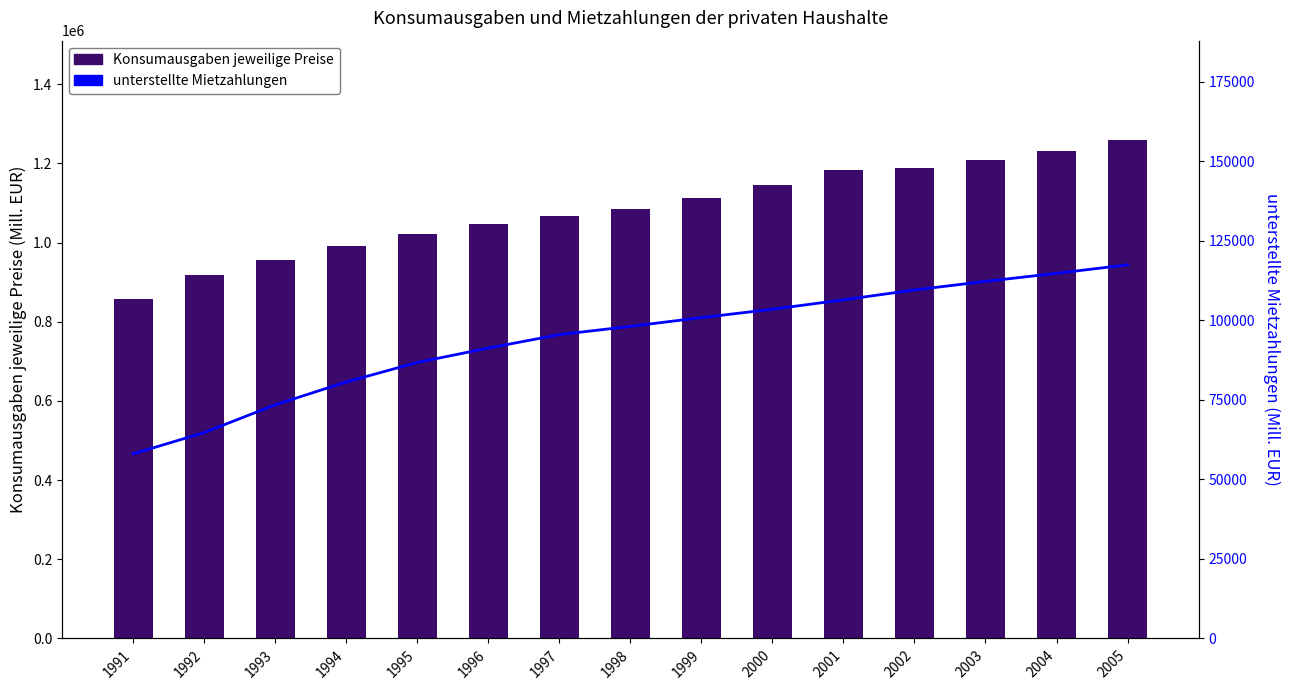

Reading left to right, what are all the values shown in this chart?

Konsumausgaben jeweilige Preise: 857850	918115	955739	990630	1021579	1046294	1066786	1084941	1113532	1144713	1184352	1188714	1208458	1232148	1258469
unterstellte Mietzahlungen: 58040	64737	73465	80648	86786	91306	95544	98136	100887	103517	106487	109583	112284	114816	117483